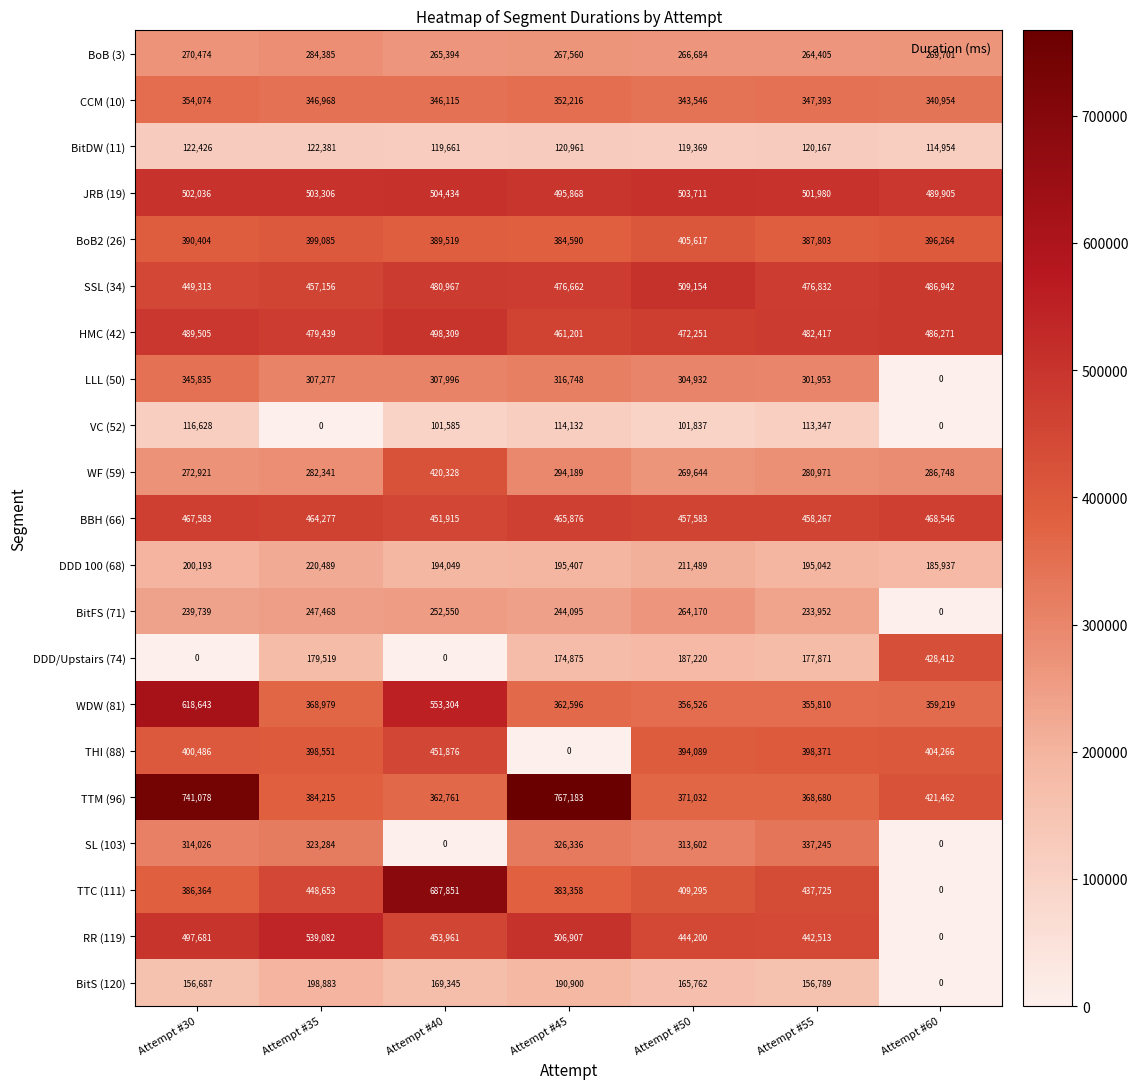

Read the BBH (66) value at Attempt #40.

451915